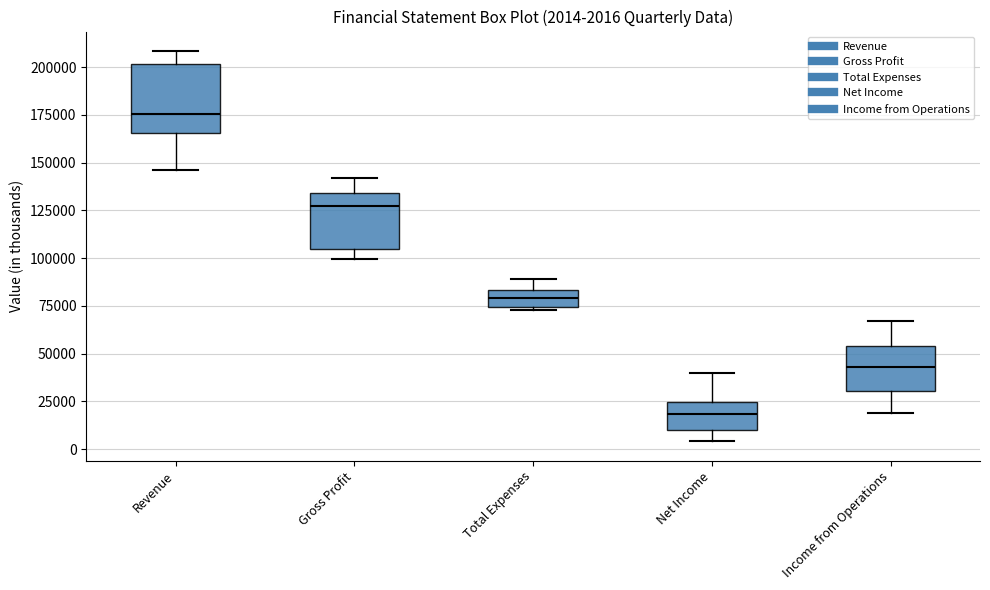

Which box's median line is the highest?

Revenue